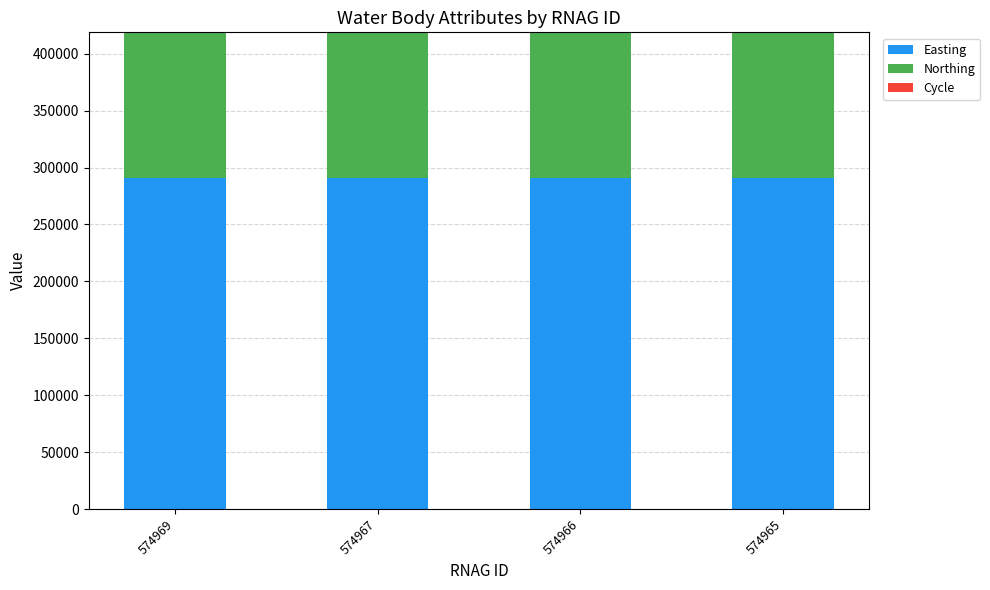

What is the highest value of the Easting series?

291018